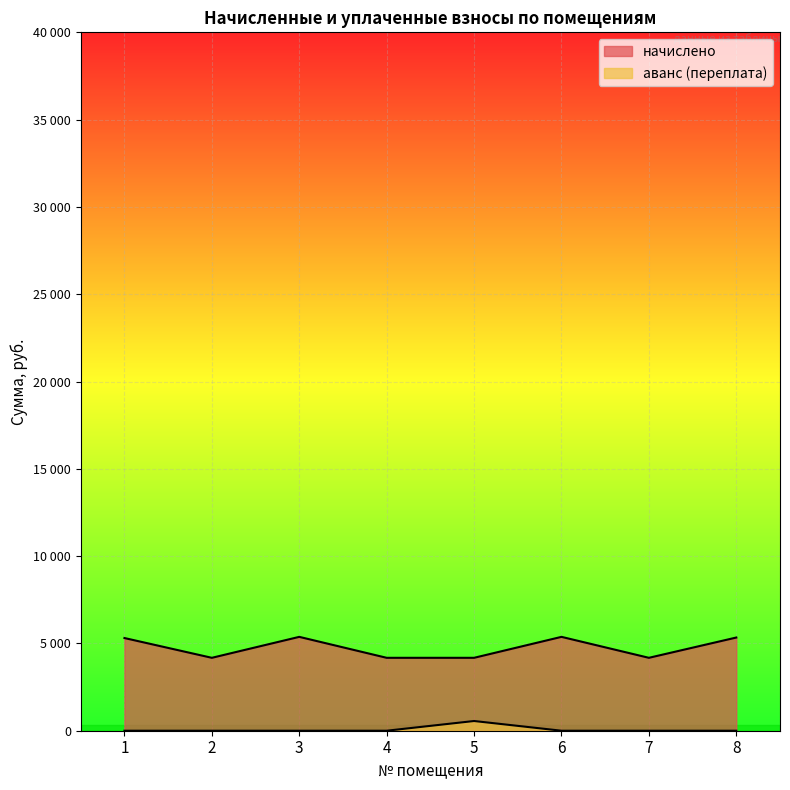

True or false: задолженность (аванс/переплата) and начислено cross at least once.

False